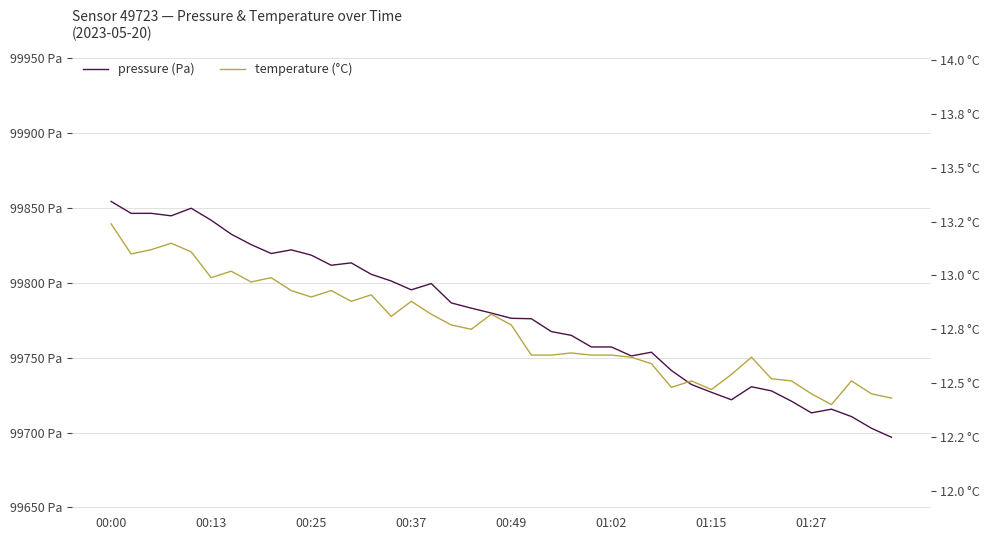

What is the greatest value displayed?

99854.4